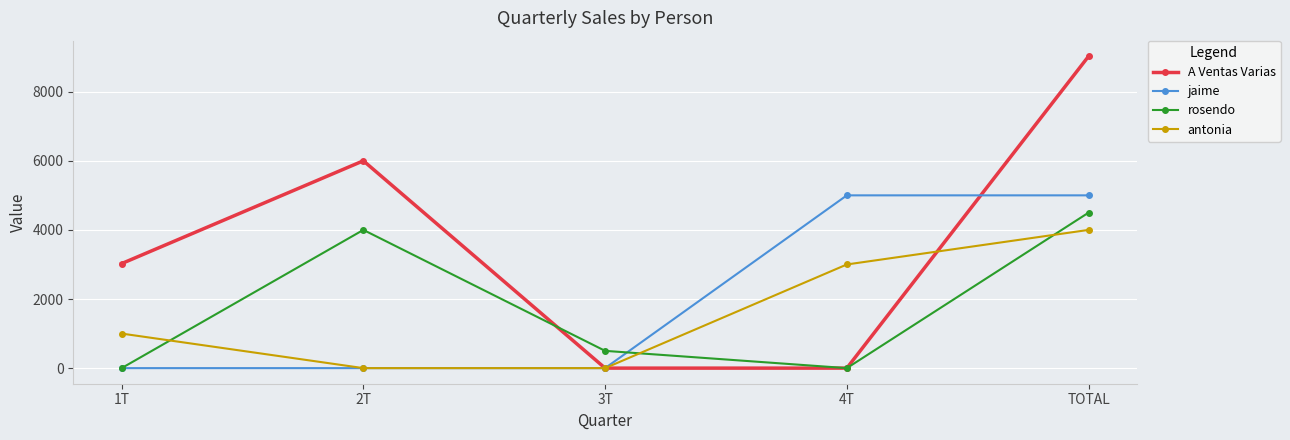

What is the spread (max minus min) of values at 2T?

6000